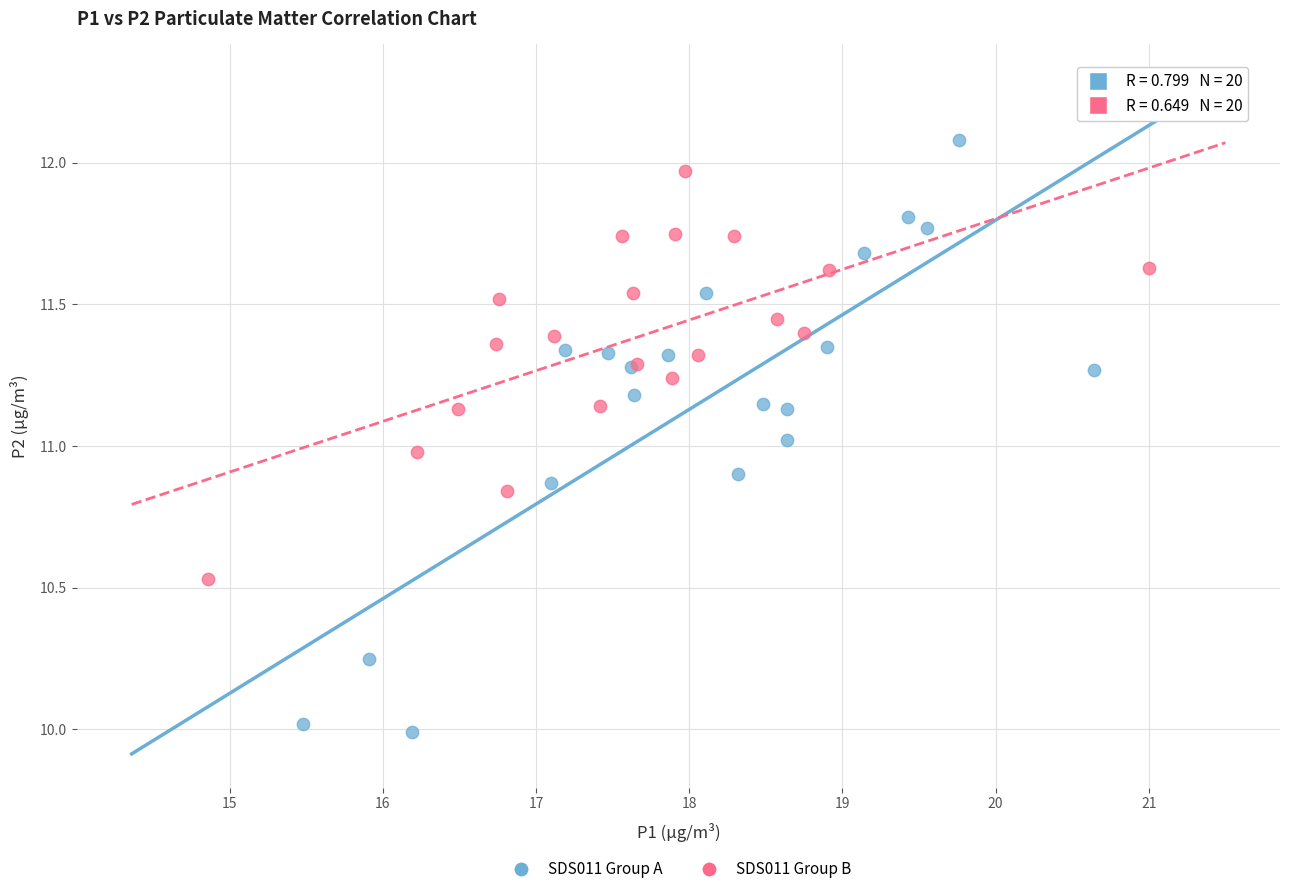

Which series contains the lowest Y value?

SDS011 Group A